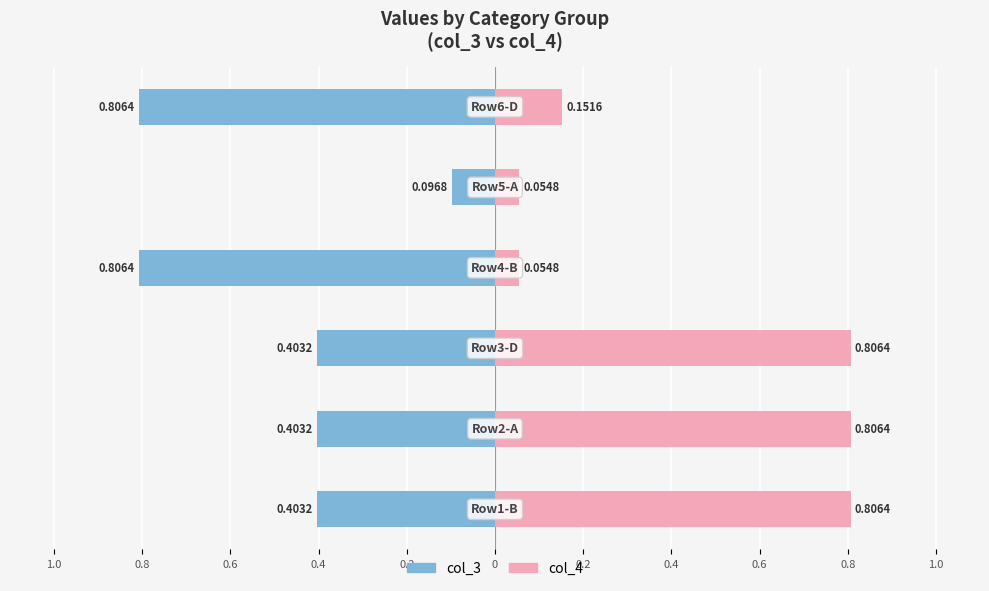

What is the lowest value of the col_4 series?

0.1